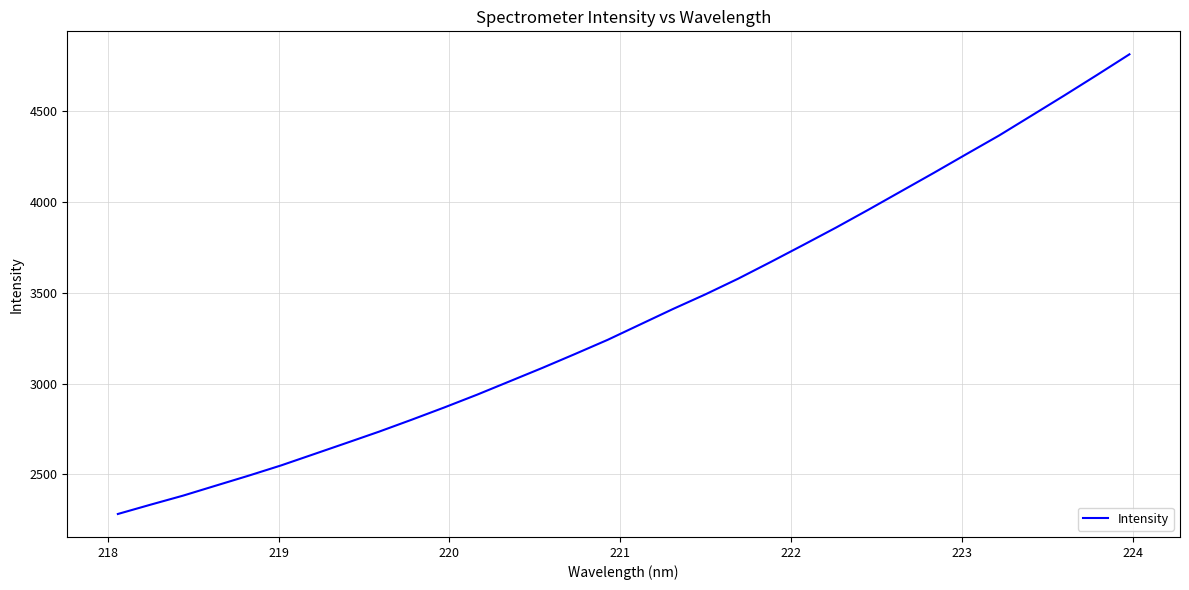

What is the maximum value shown in the chart?

4812.1